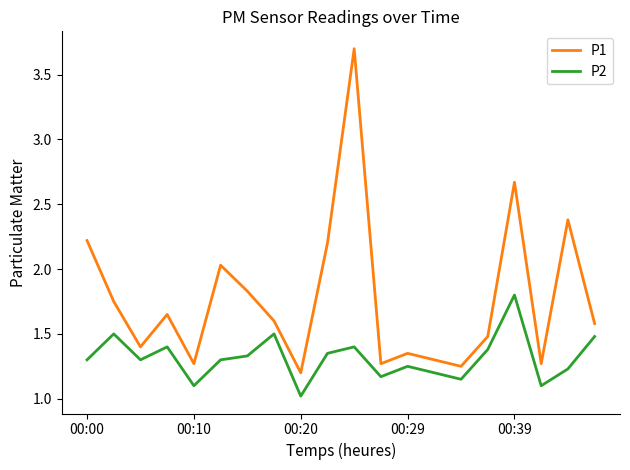

Rank the series by their average value, from lowest to highest.

P2, P1